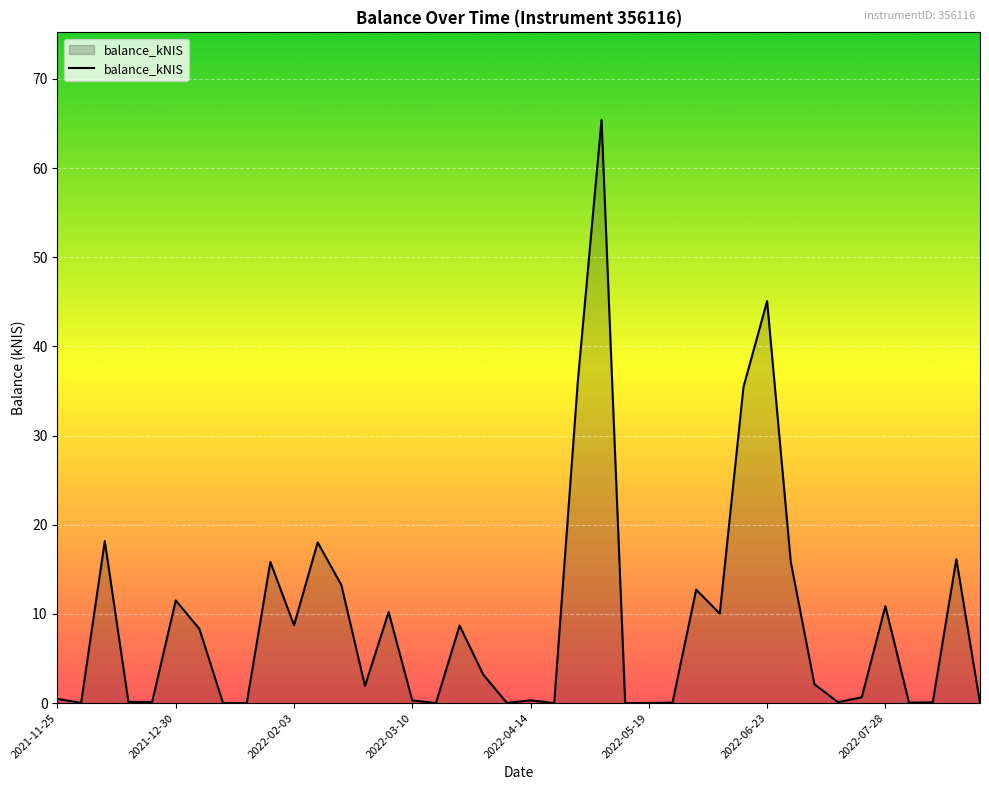

What is the greatest value displayed?

65.4